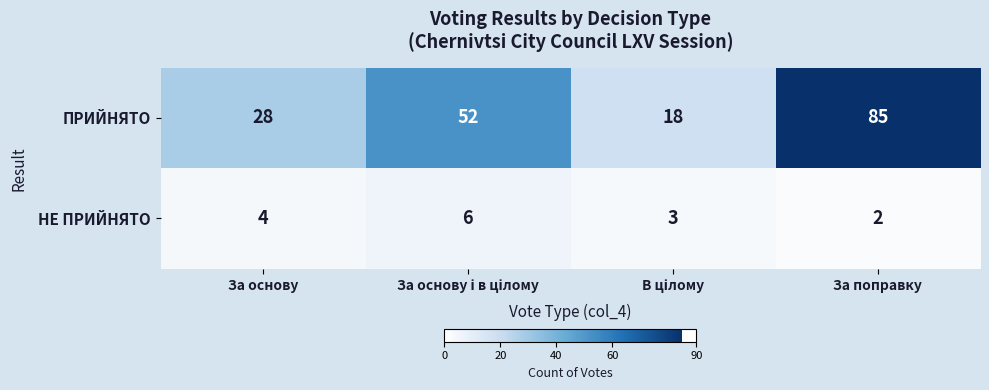

The value of НЕ ПРИЙНЯТО at За основу is 4. True or false?

True